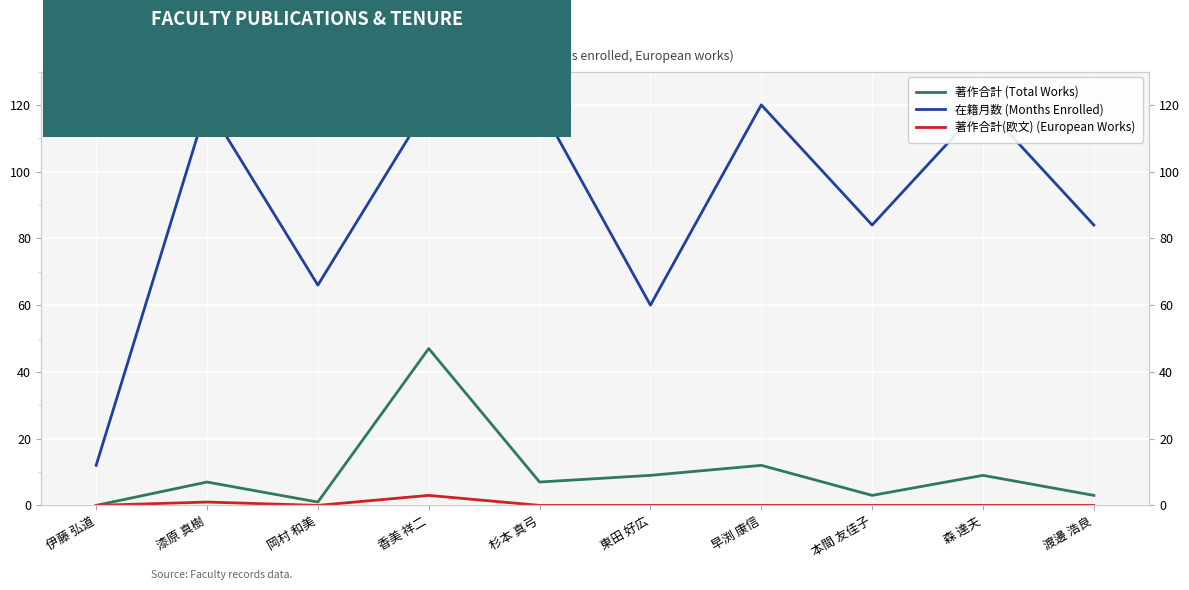

Which series changed the most between 杉本 真弓 and 森 達夫?

著作合計 (Total Works)